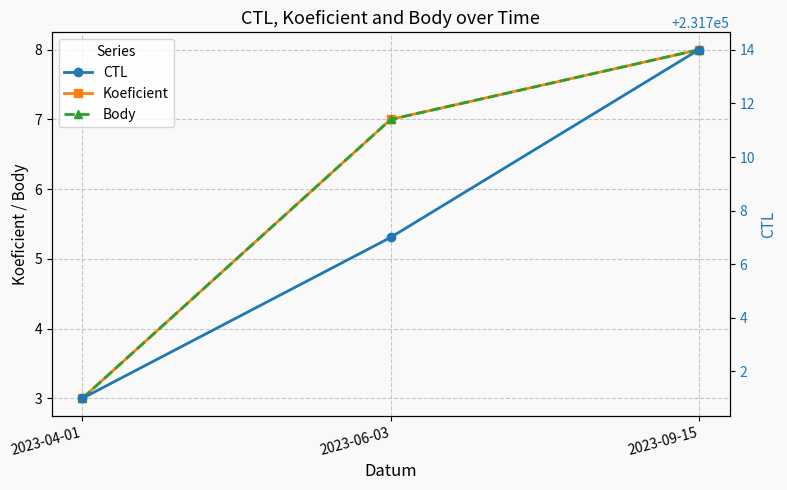

Is this an area chart (filled region under the line)?

No